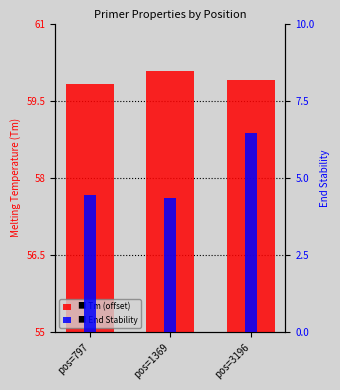

Which label corresponds to the largest value in the chart?

pos=3196